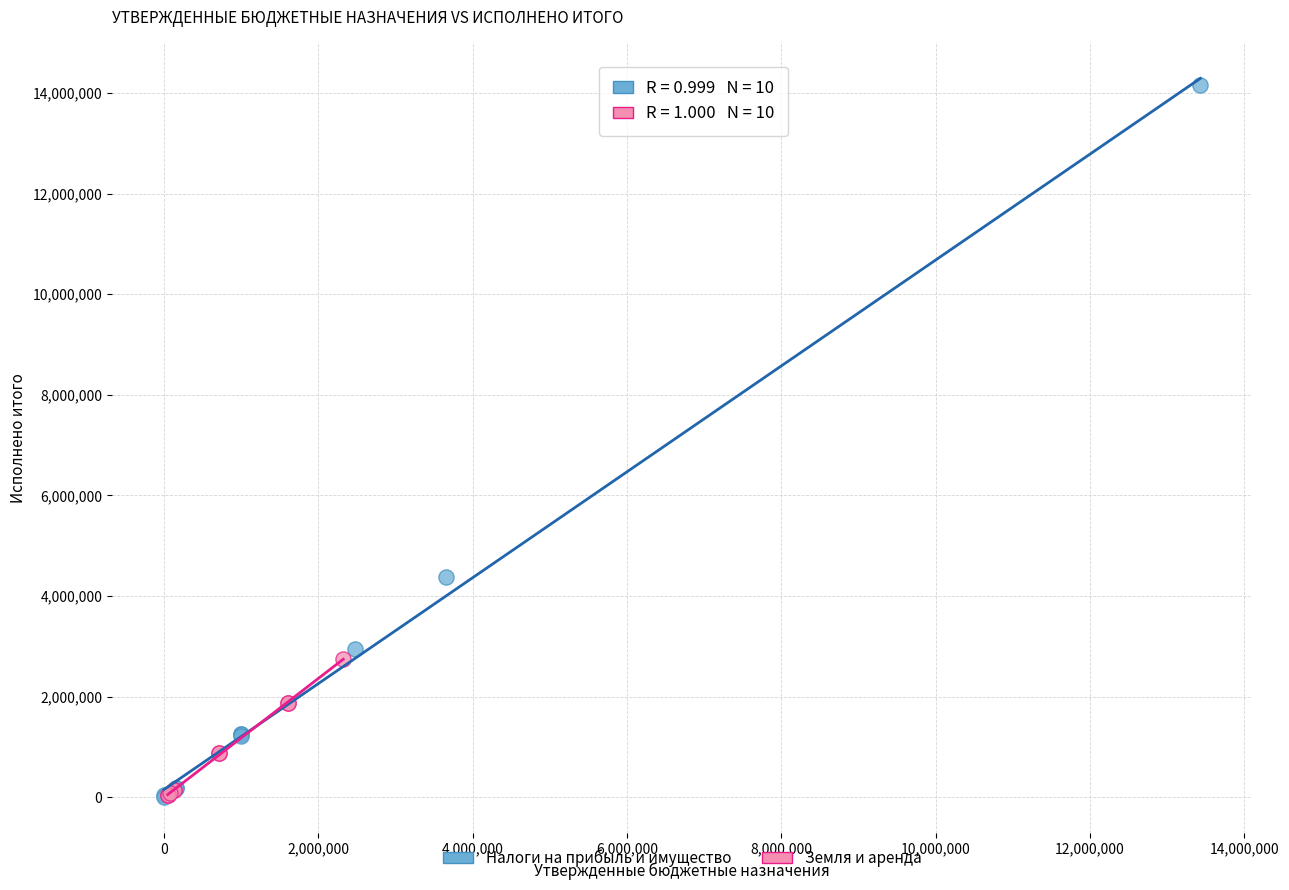

Which series contains the highest Y value?

Налоги на прибыль и имущество